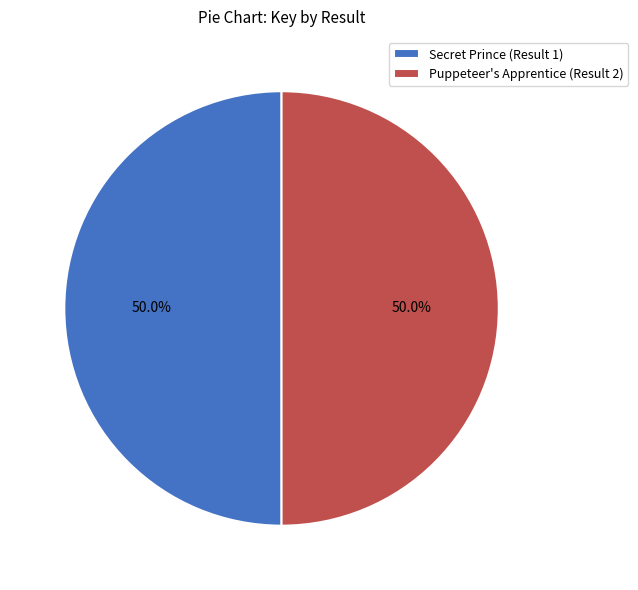

Approximately how many times larger is the value at Secret Prince (Result 1) compared to Puppeteer's Apprentice (Result 2)?

1.0